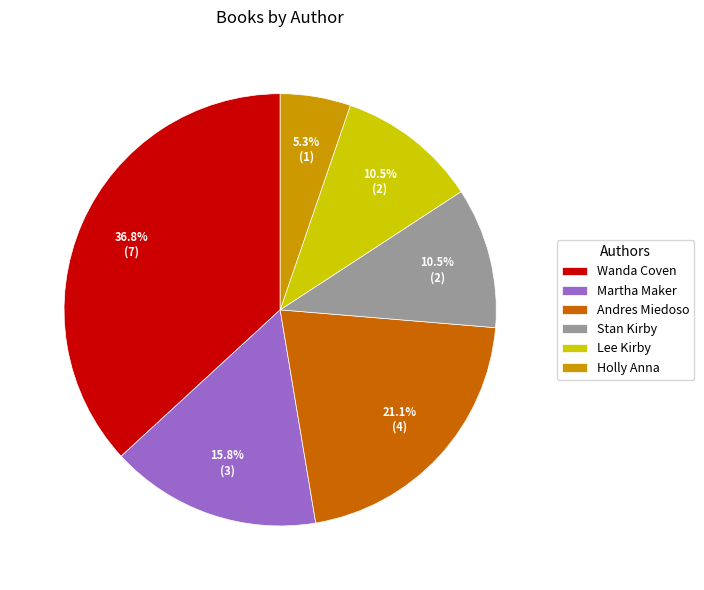

How many segments does this pie chart have?

6